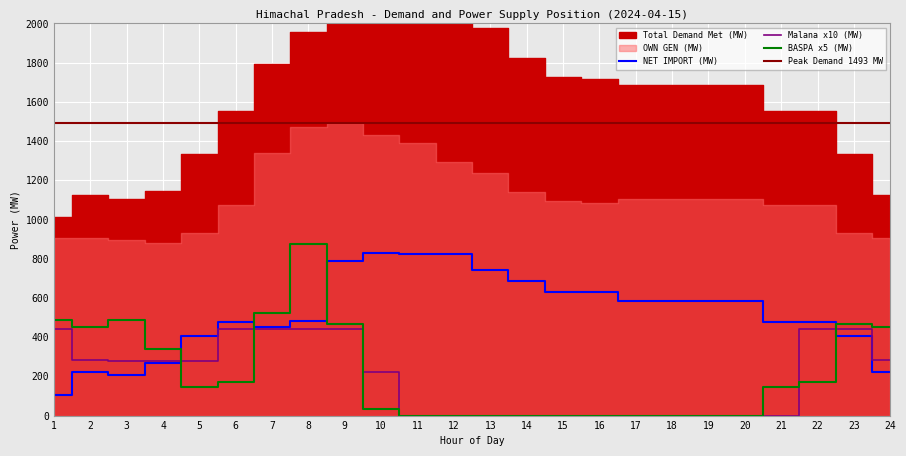

Between which two adjacent categories do NET IMPORT and Malana first intersect?

4 and 5